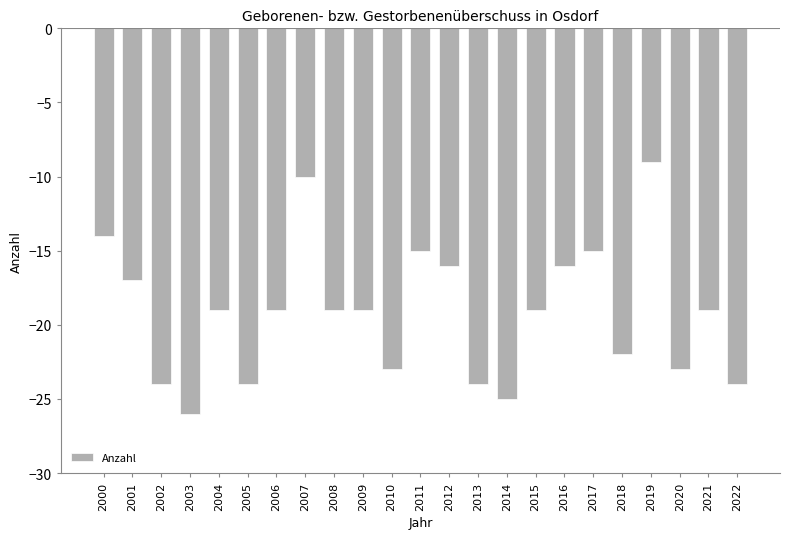

How many bars are there in total?

23